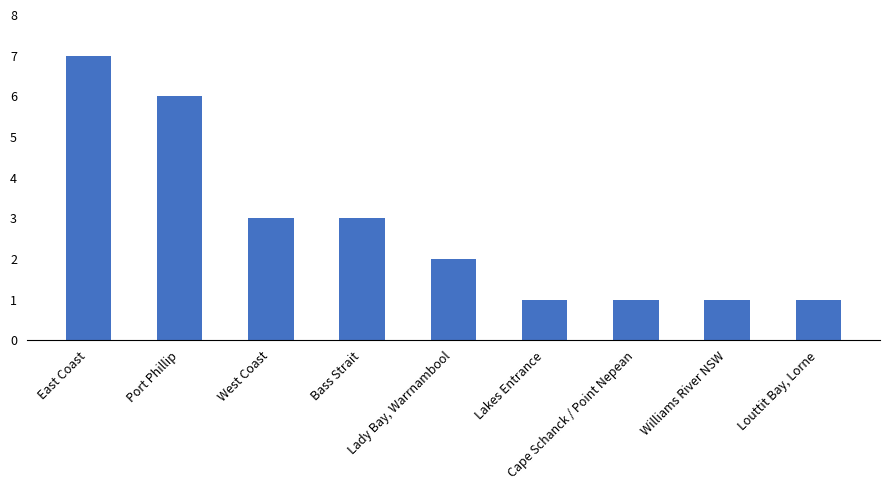

What is the smallest value displayed?

1